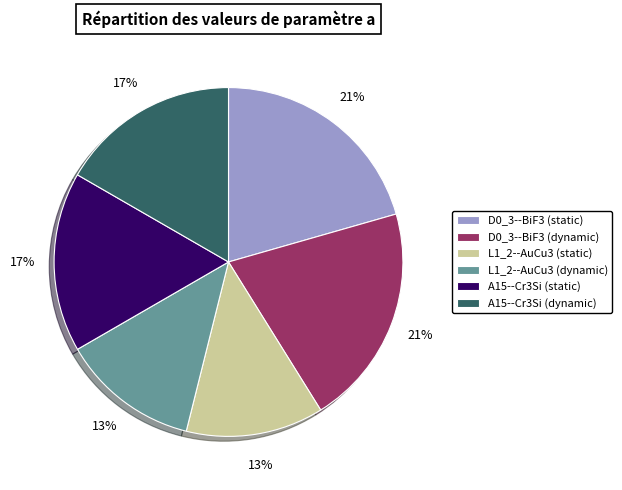

Do D0_3--BiF3 (dynamic) and A15--Cr3Si (static) together represent more than half of the pie?

No